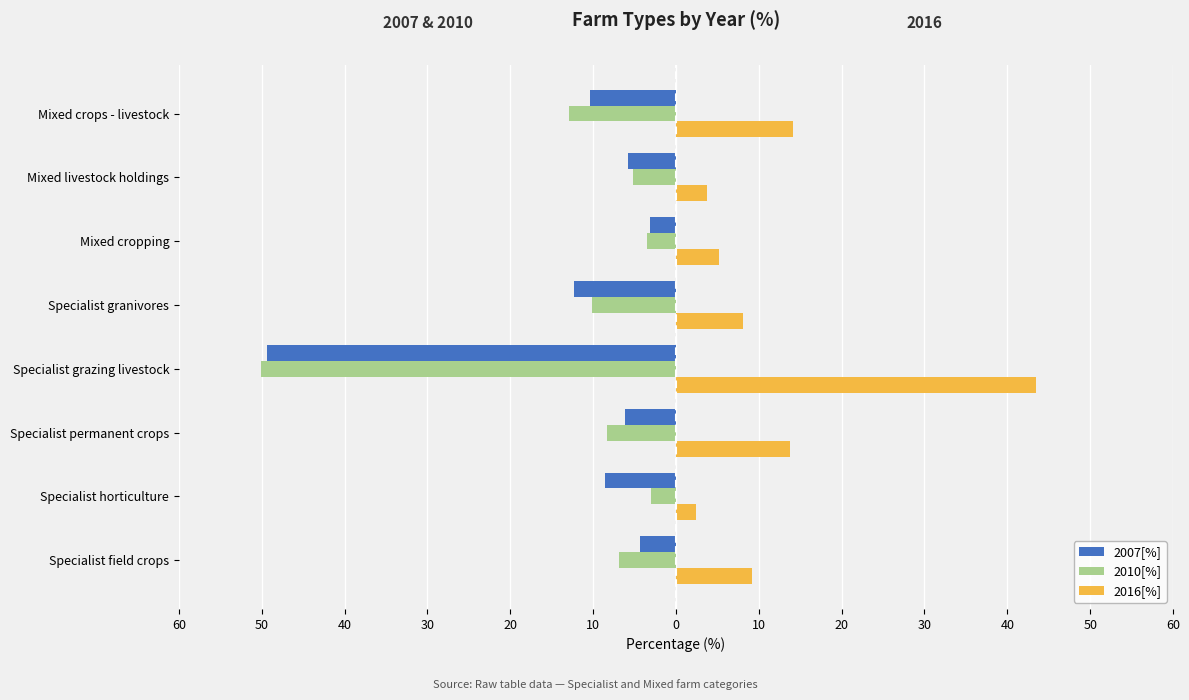

What are all the series names shown in the legend?

2007[%], 2010[%], 2016[%]